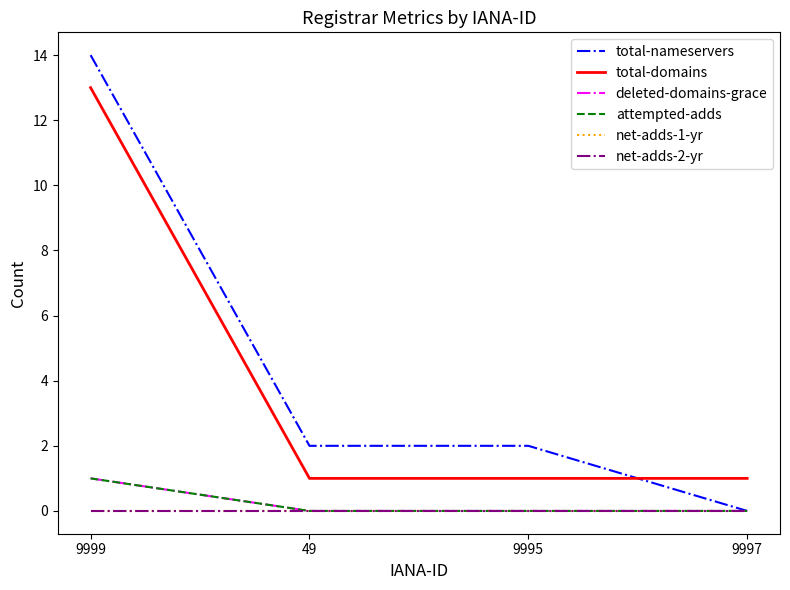

Does the chart display data point markers on the line(s)?

No